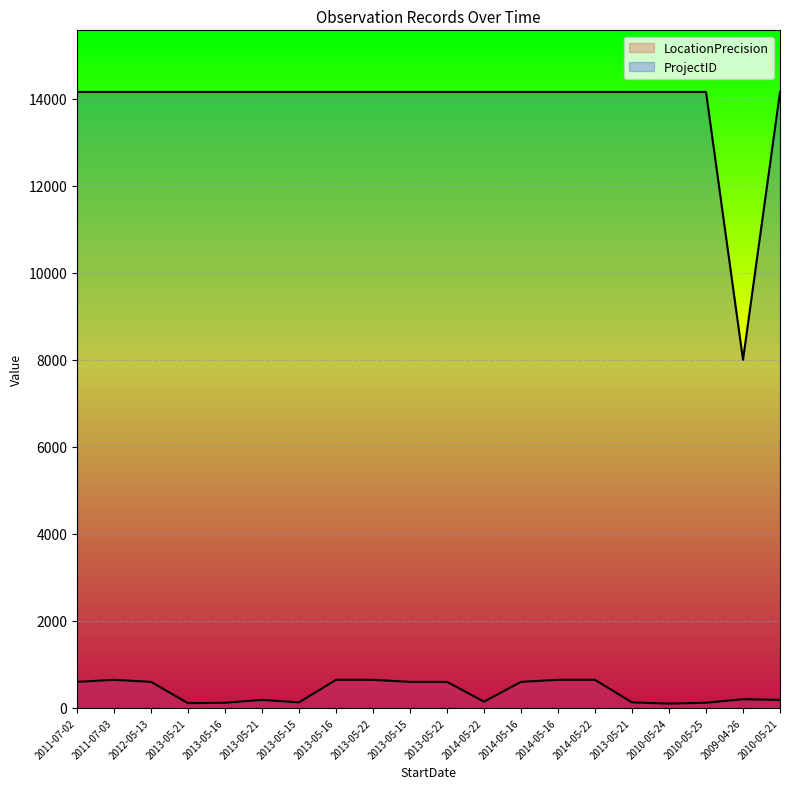

How many values in the LocationPrecision line series are below 599?

10